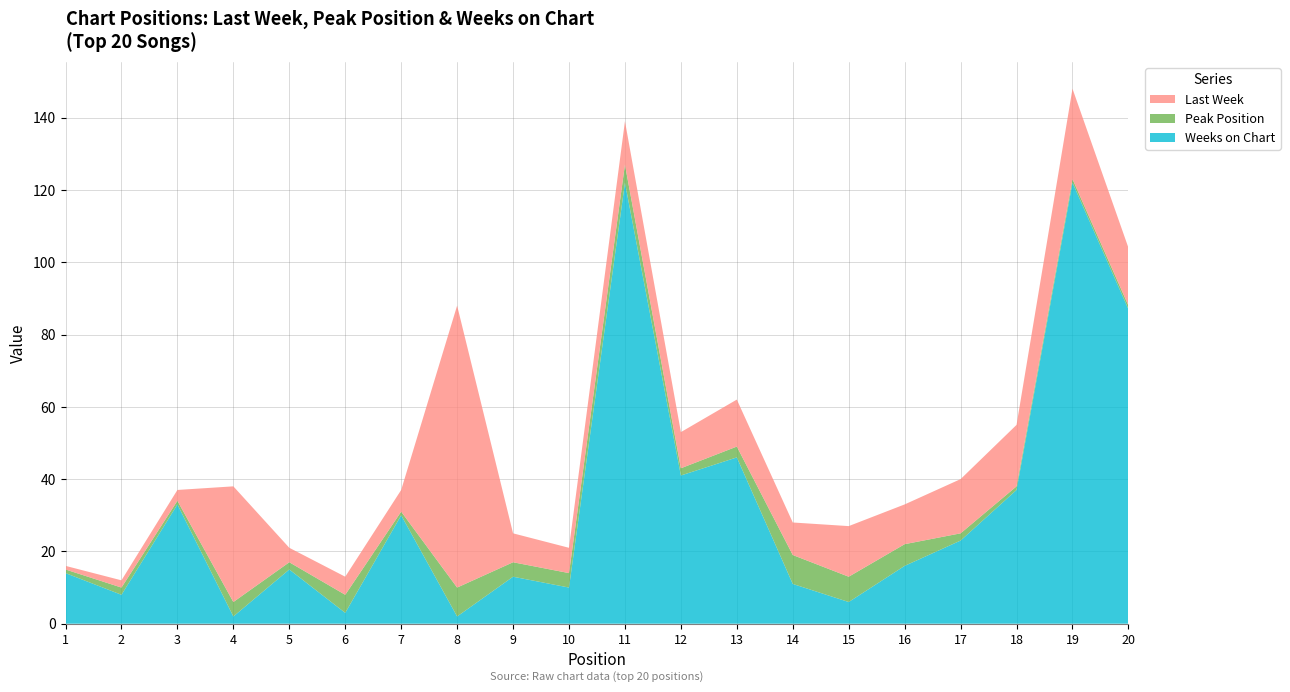

Reading left to right, list all the values displayed in this chart.

Last Week: 1	2	3	32	4	5	6	78	8	7	12	10	13	9	14	11	15	17	25	16
Peak Position: 1	2	1	4	2	5	1	8	4	4	5	2	3	8	7	6	2	1	1	1
Weeks on Chart: 14	8	33	2	15	3	30	2	13	10	122	41	46	11	6	16	23	37	122	87